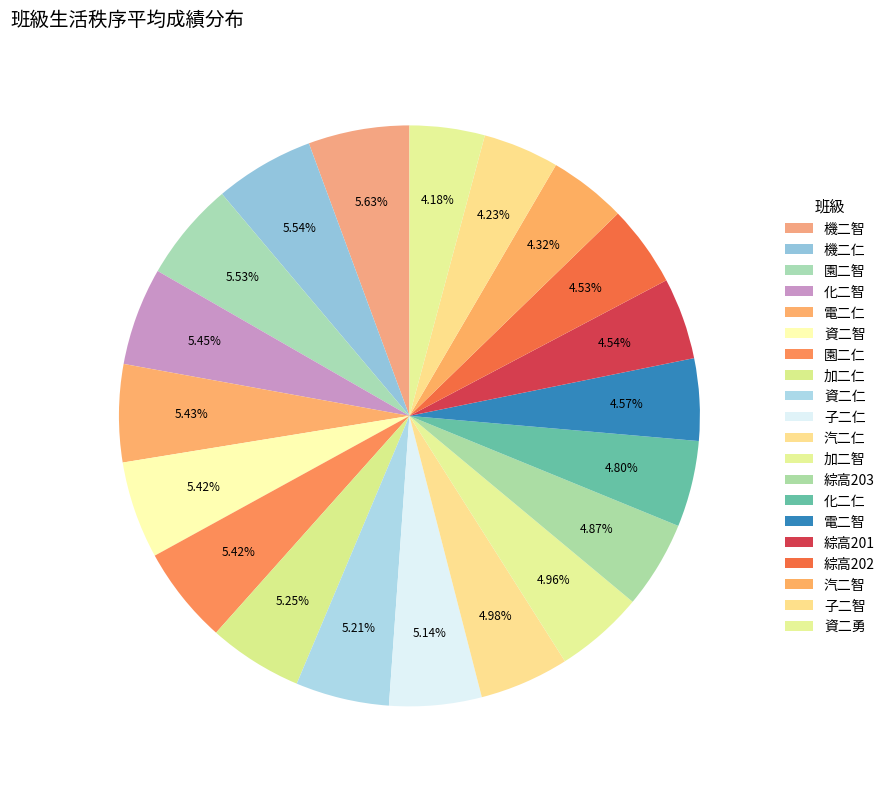

Approximately how many times larger is the value at 綜高202 compared to 資二智?

0.8